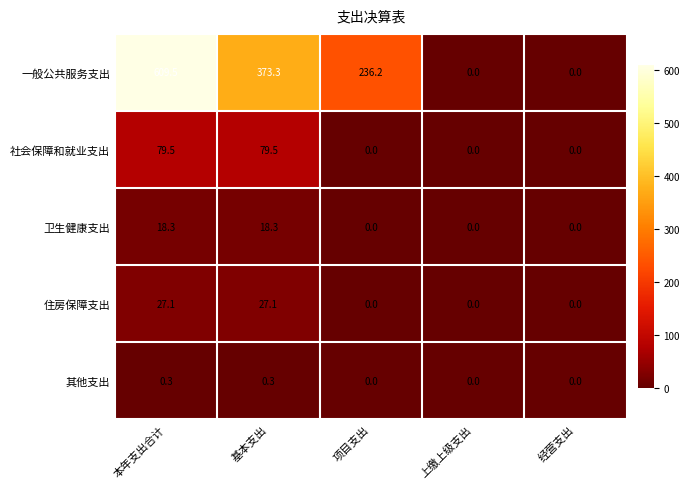

Reading left to right, list all the values displayed in this chart.

一般公共服务支出: 本年支出合计=609.5	基本支出=373.3	项目支出=236.2	上缴上级支出=0.0	经营支出=0.0
社会保障和就业支出: 本年支出合计=79.5	基本支出=79.5	项目支出=0.0	上缴上级支出=0.0	经营支出=0.0
卫生健康支出: 本年支出合计=18.3	基本支出=18.3	项目支出=0.0	上缴上级支出=0.0	经营支出=0.0
住房保障支出: 本年支出合计=27.1	基本支出=27.1	项目支出=0.0	上缴上级支出=0.0	经营支出=0.0
其他支出: 本年支出合计=0.3	基本支出=0.3	项目支出=0.0	上缴上级支出=0.0	经营支出=0.0